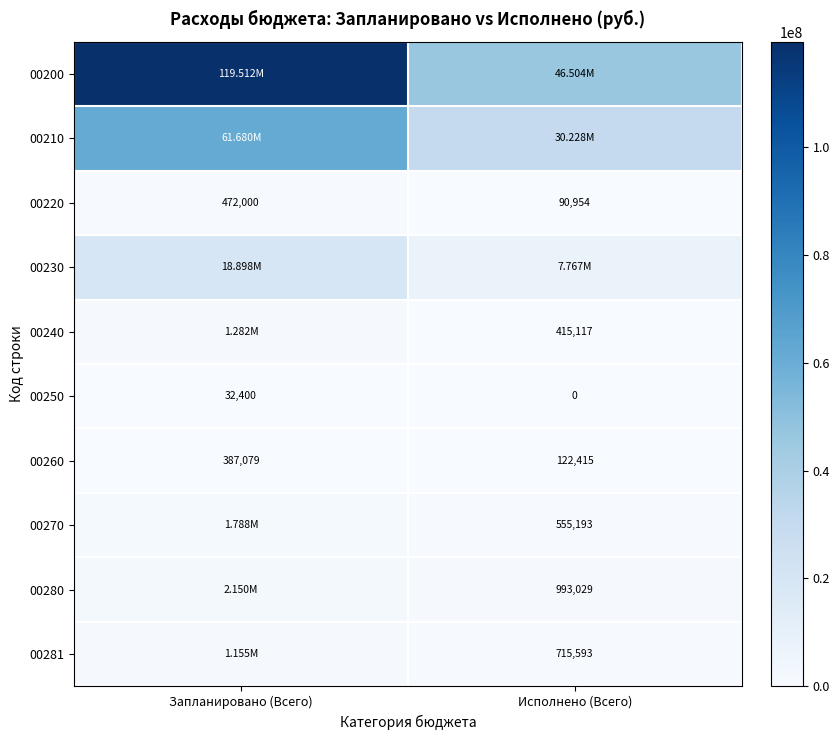

At which label does 00220 reach its peak?

Запланировано (Всего)